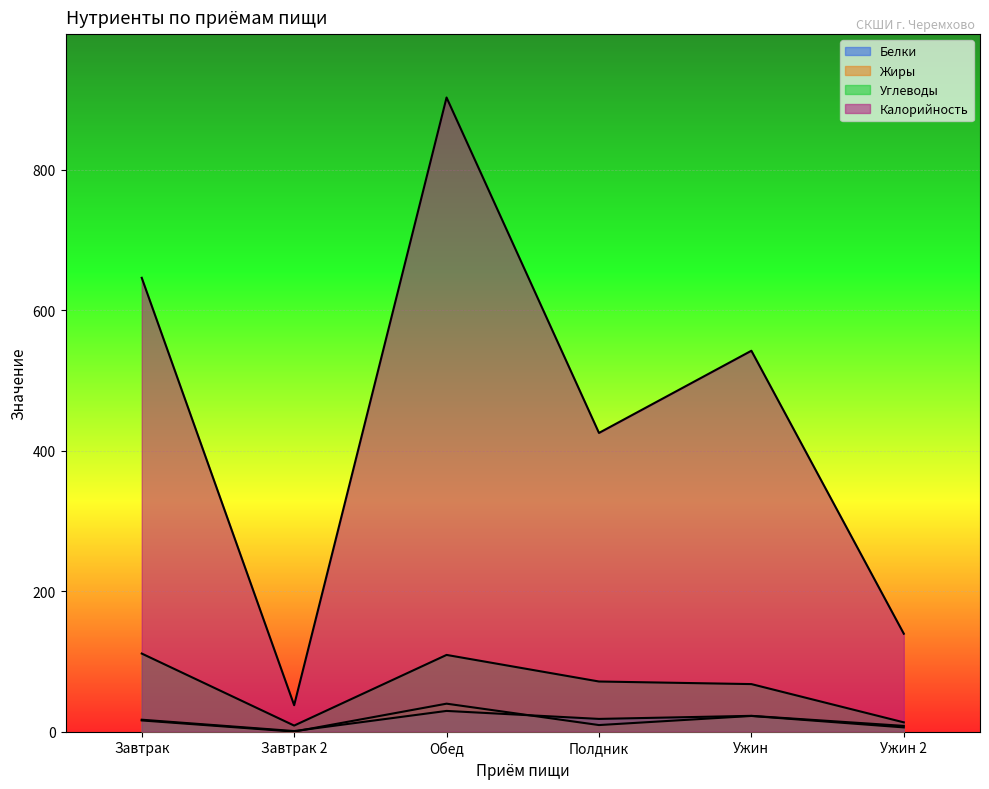

What is the sum of the Углеводы values at Ужин and Завтрак 2?

76.3